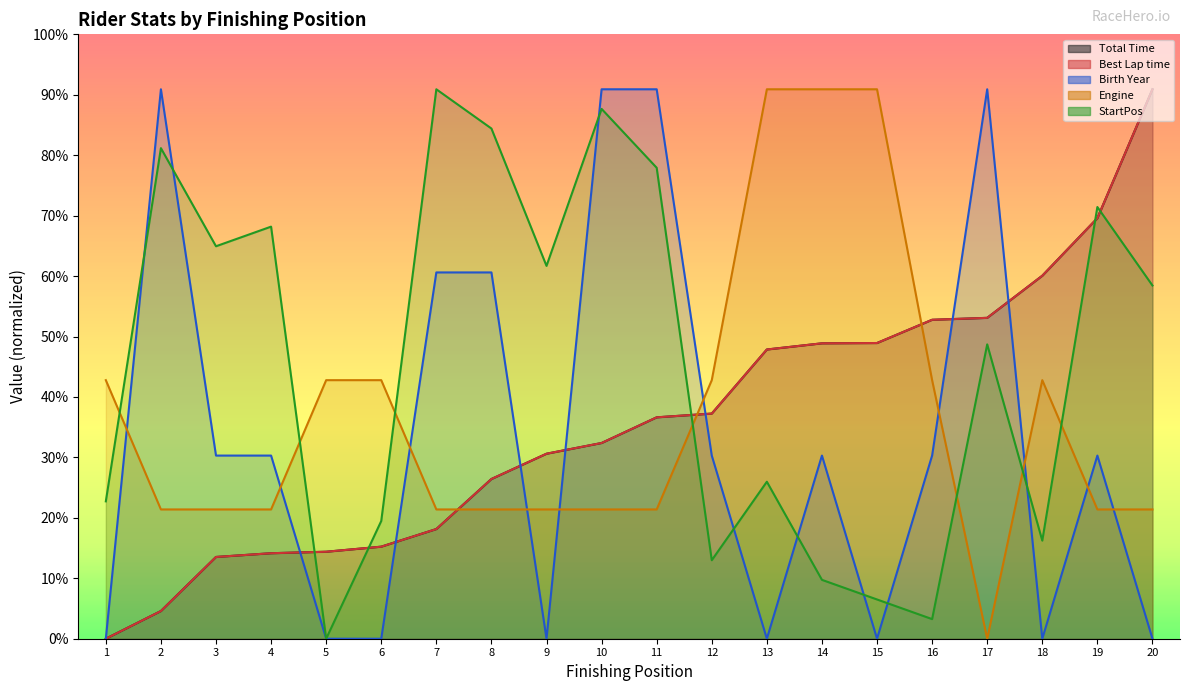

At how many categories does at least one series exceed 356?

13